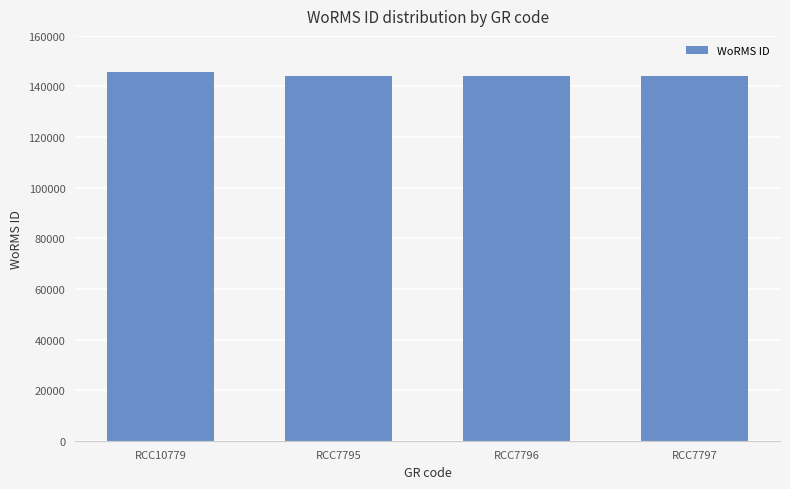

What is the difference between the maximum and second lowest values?

1562